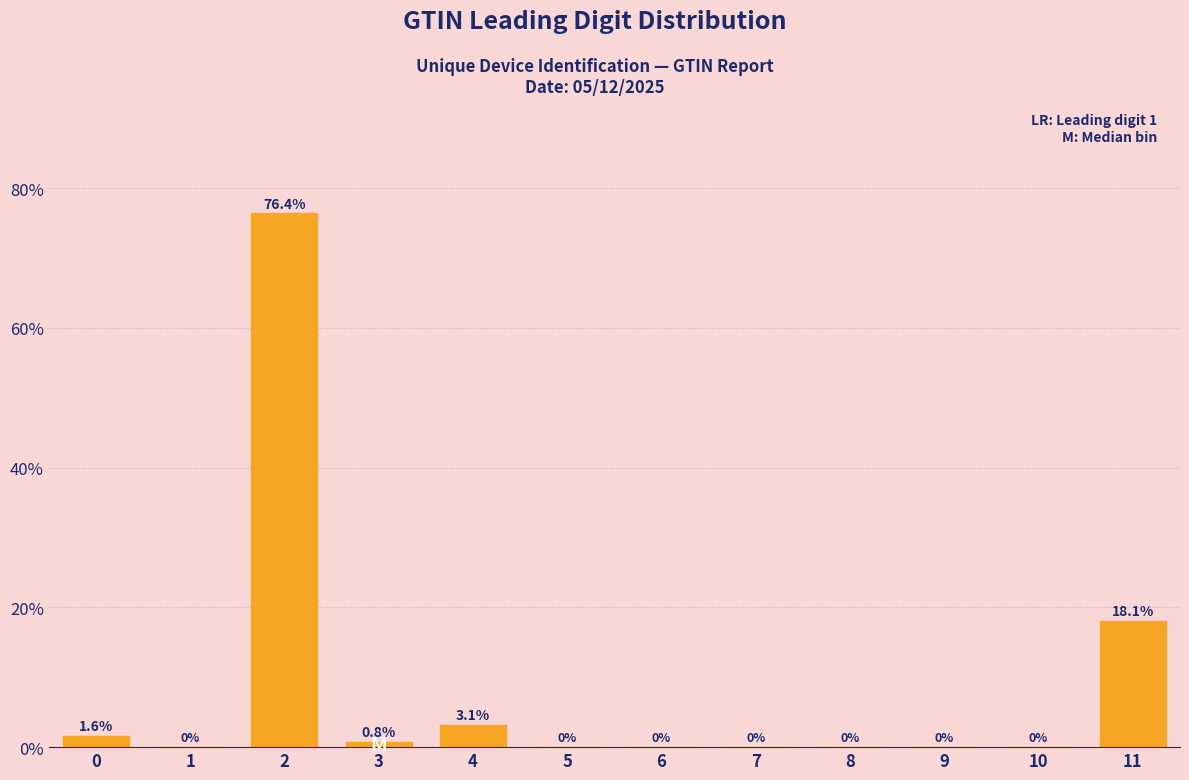

Reading left to right, transcribe all the data shown in this chart.

0=1.6	1=0.0	2=76.4	3=0.8	4=3.1	5=0.0	6=0.0	7=0.0	8=0.0	9=0.0	10=0.0	11=18.1